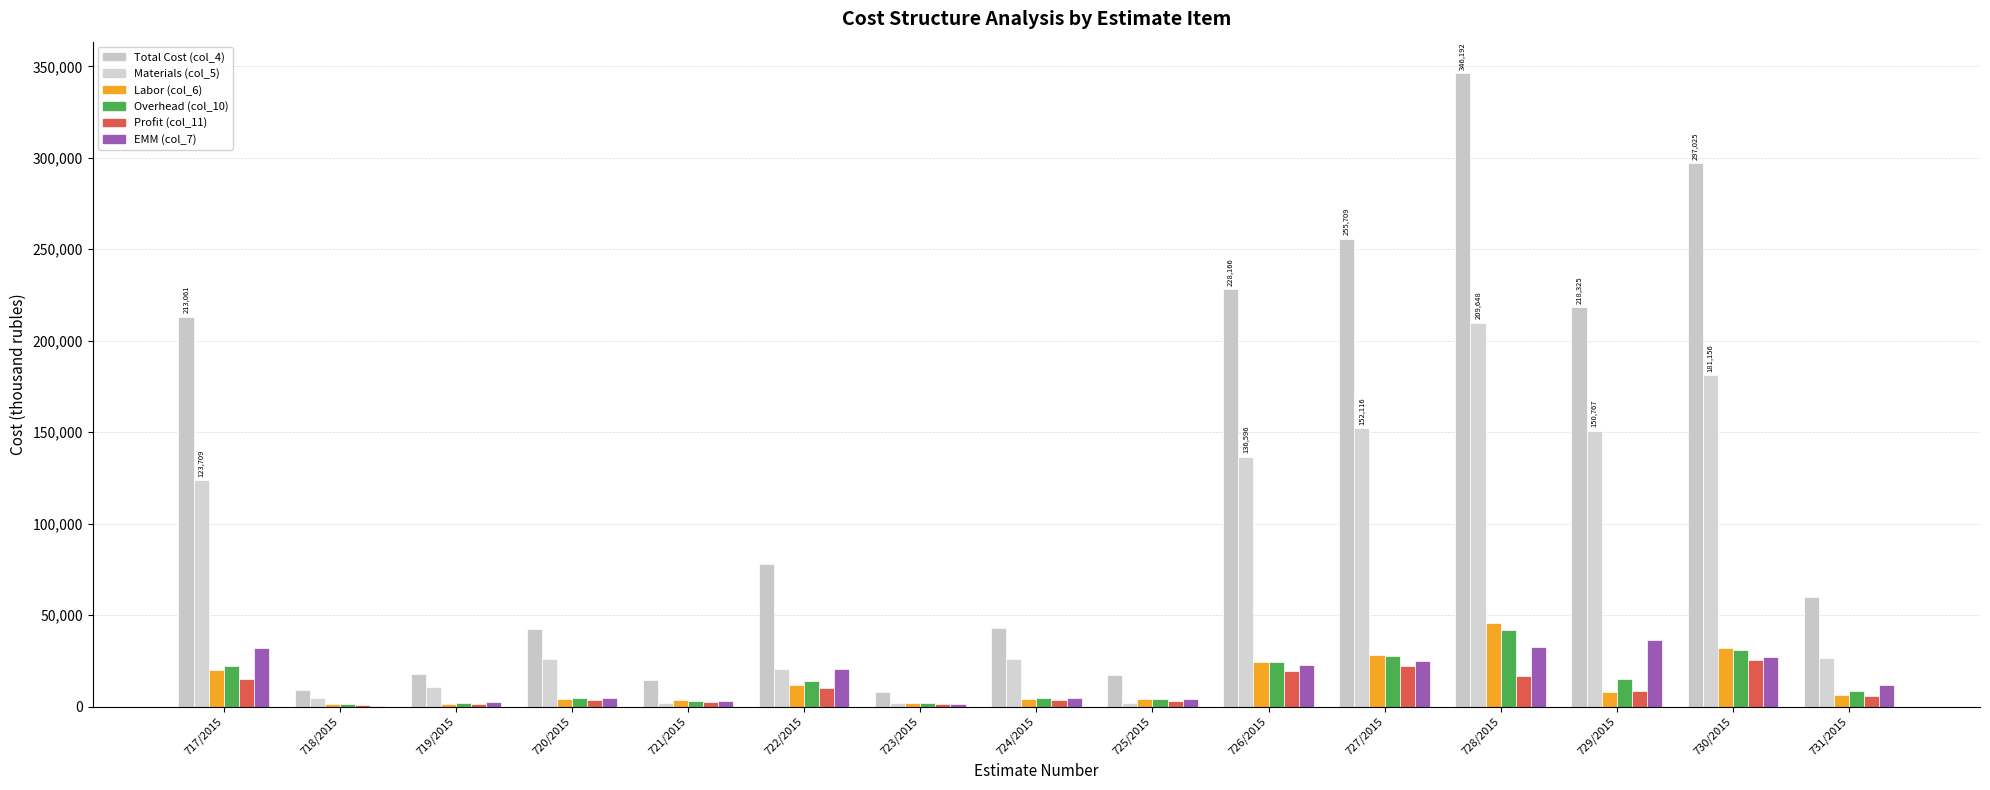

What is the difference between the maximum and minimum values in the EMM (col_7) series?

35679